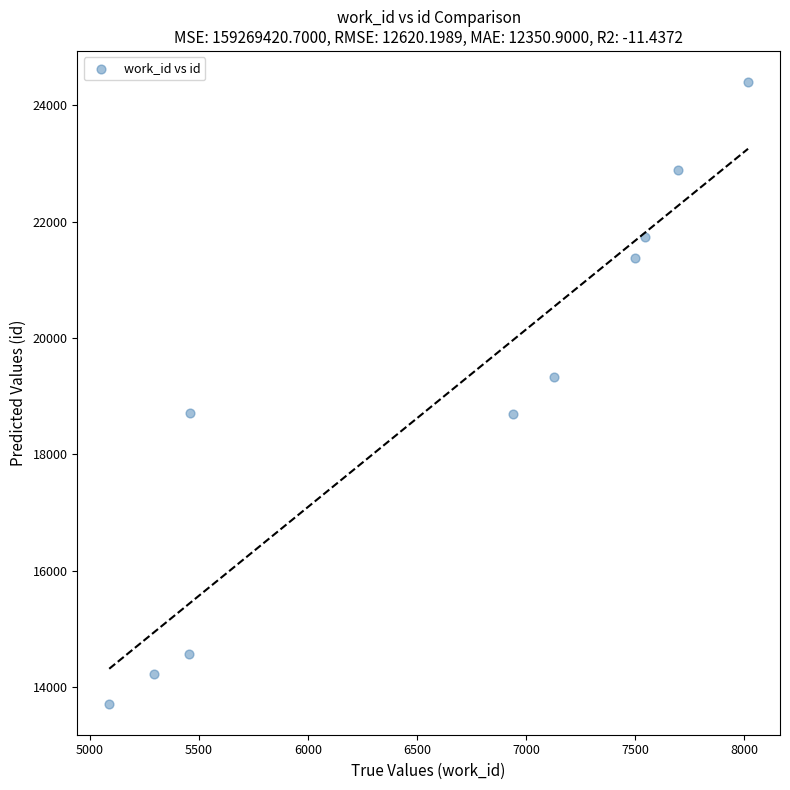

What is the range of Y values (max minus min)?

10684